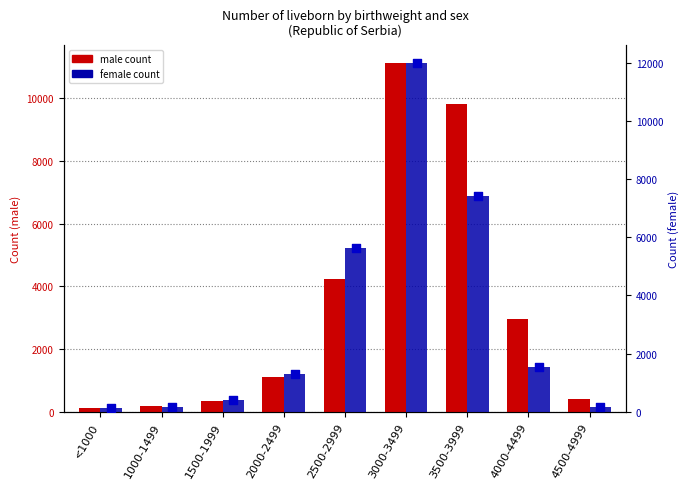

At how many categories does at least one series exceed 2484?

4